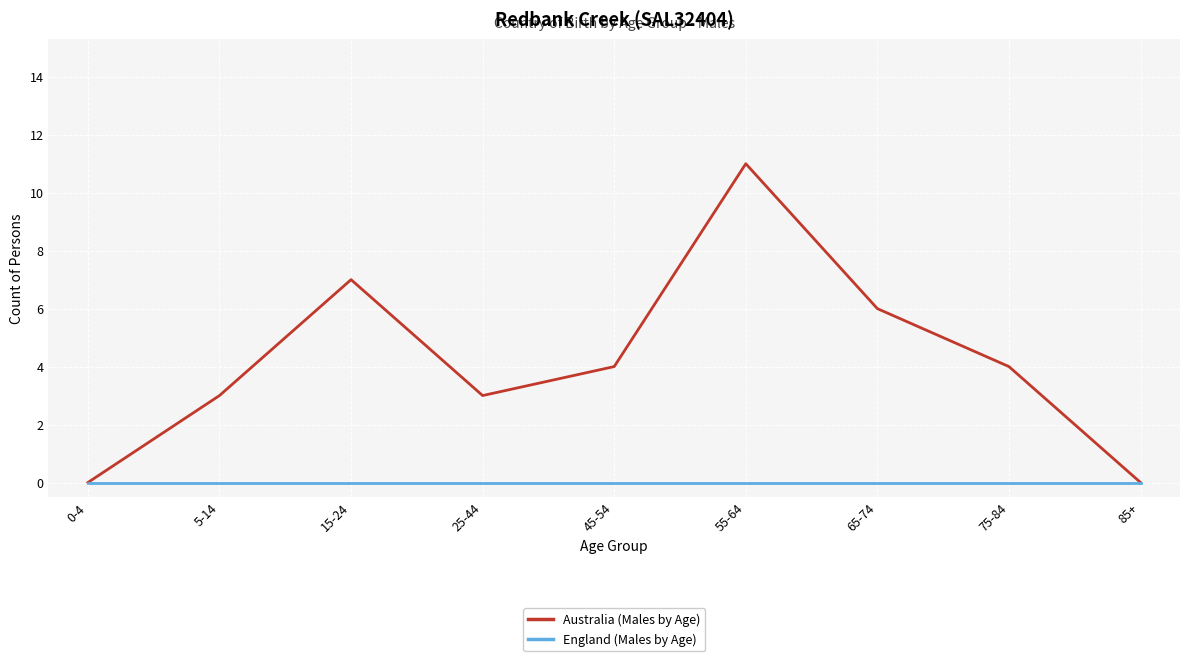

At 55-64, list the series in order from smallest to largest.

England (Males by Age), Australia (Males by Age)